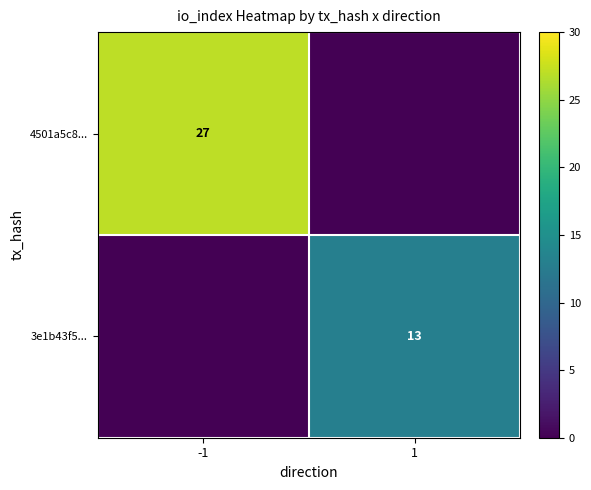

True or false: 4501a5c8... has a value of 27 at -1.

True